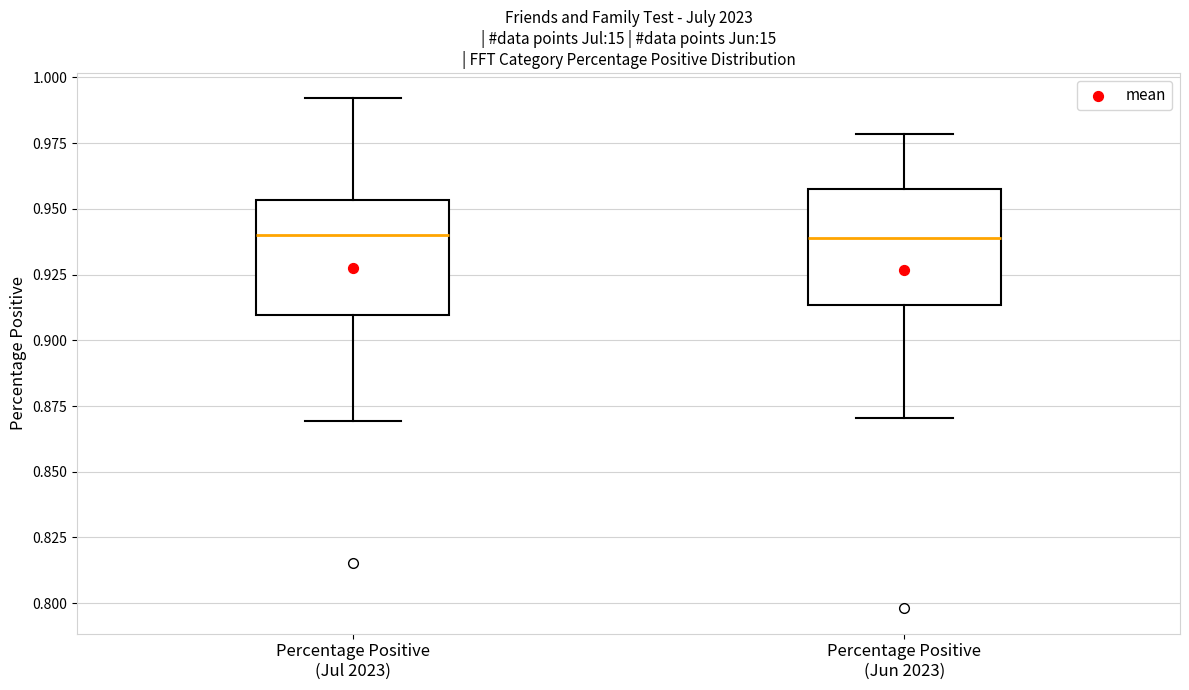

Where does the median line of the box for Percentage Positive (Jun 2023) sit on the y-axis? The values are not printed on the chart, so give them approximately, as read against the axis.

0.940